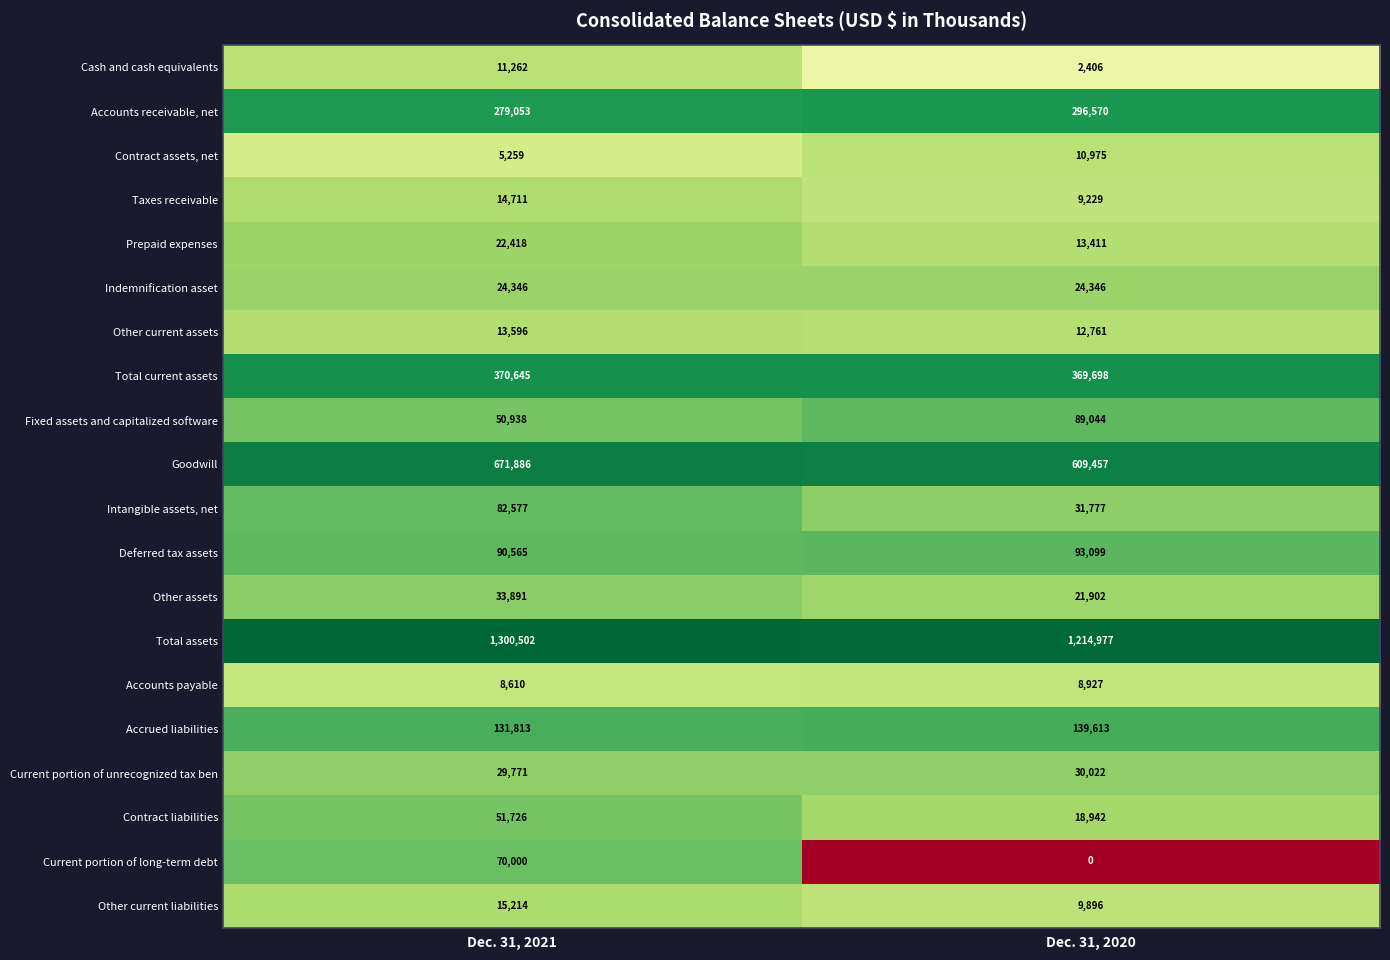

At which category is the sum across all series the highest?

Dec. 31, 2021